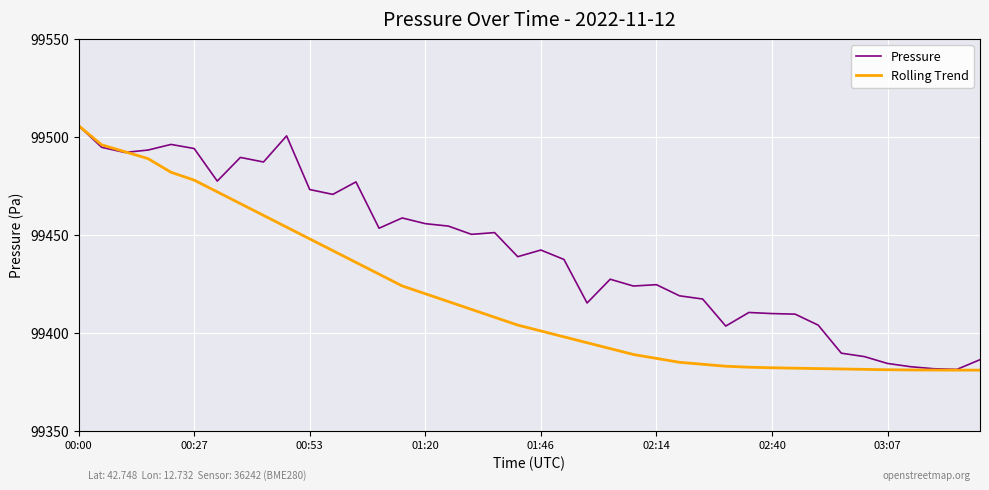

What is the minimum value for Rolling Trend?

99381.0